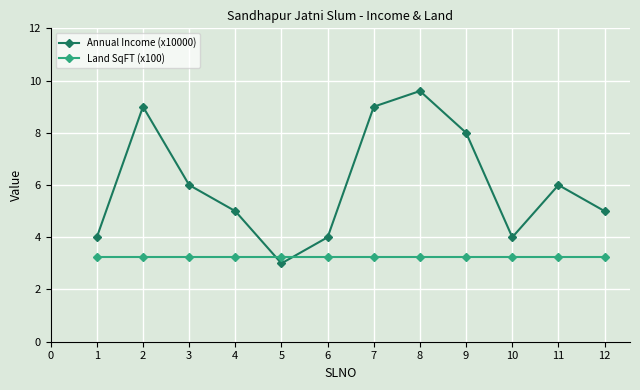

How many categories are shown in the chart?

12